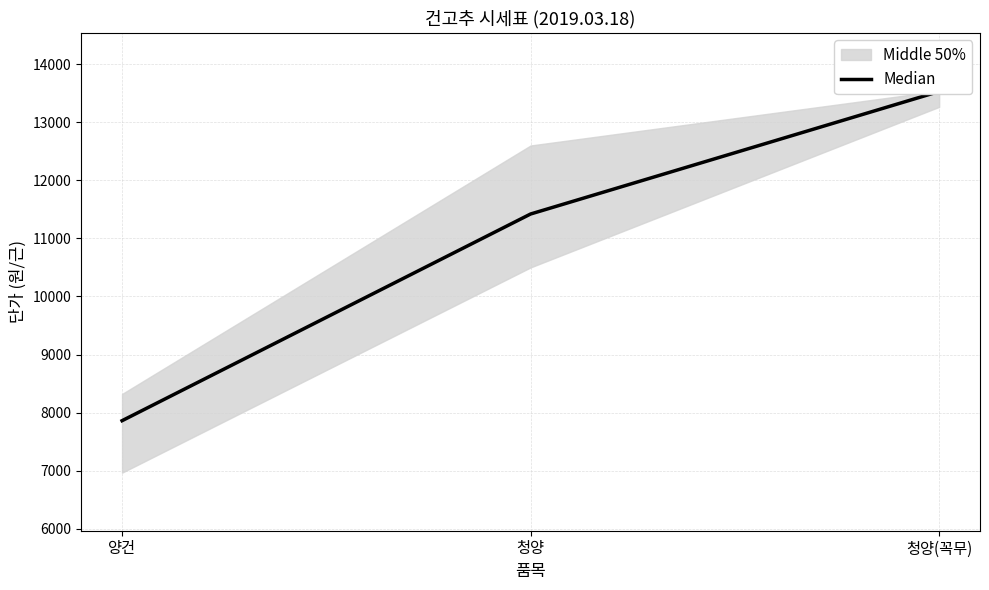

Is this an area chart (filled region under the line)?

No